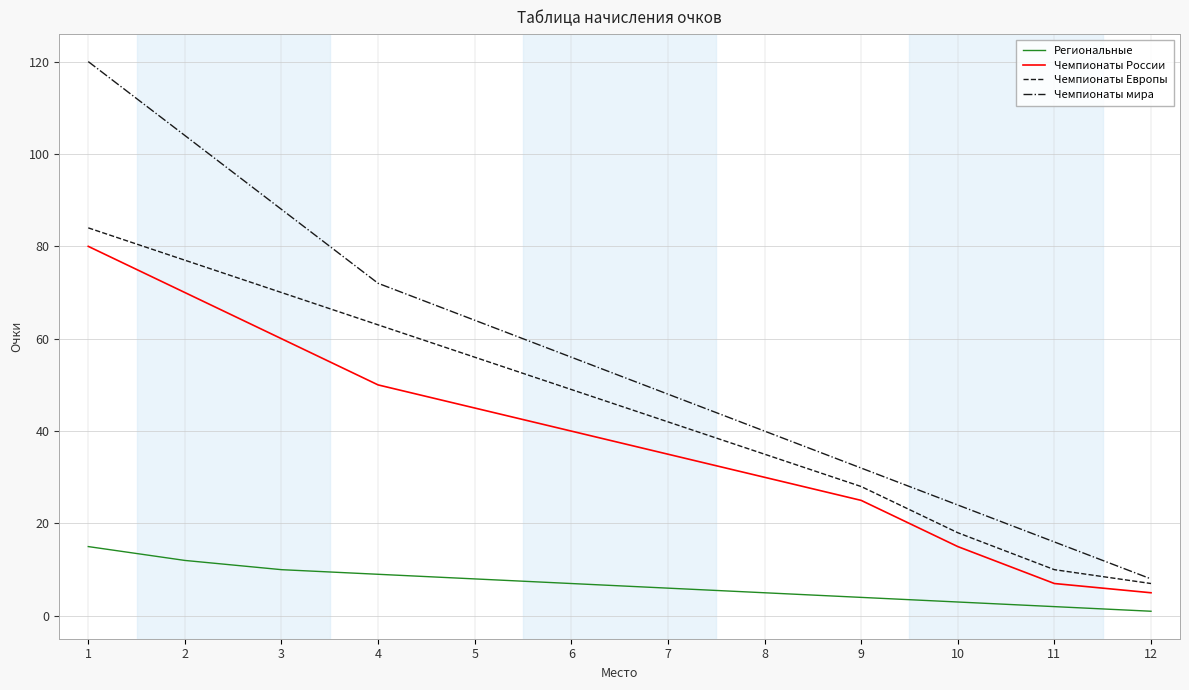

True or false: Чемпионаты Европы has more than 2 points higher than both neighbors.

False